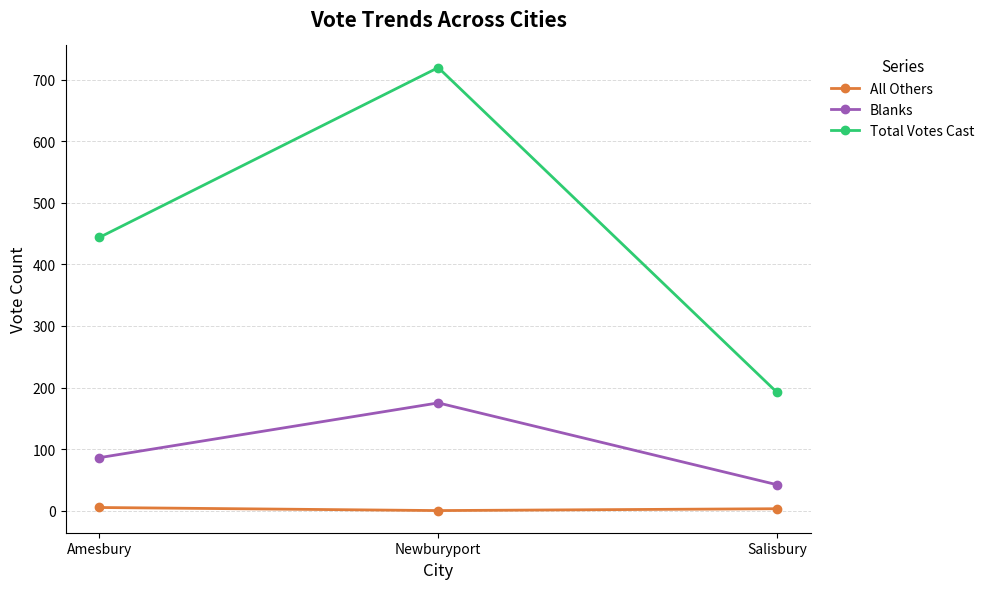

How many values in the Total Votes Cast series are below 444?

1